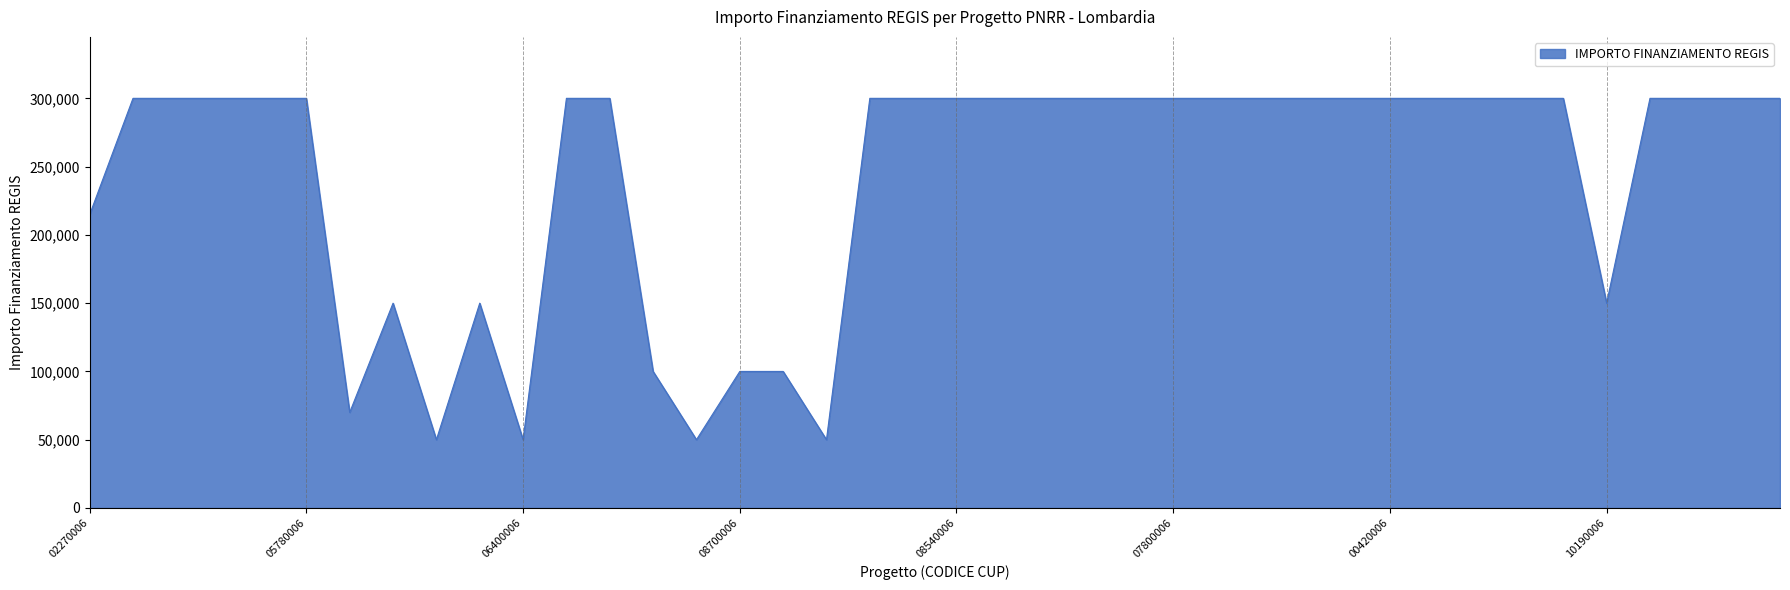

What is the maximum value shown in the chart?

300000